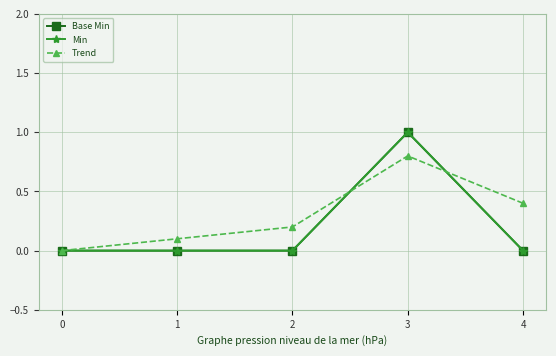

How many times do Min and Trend cross each other?

2